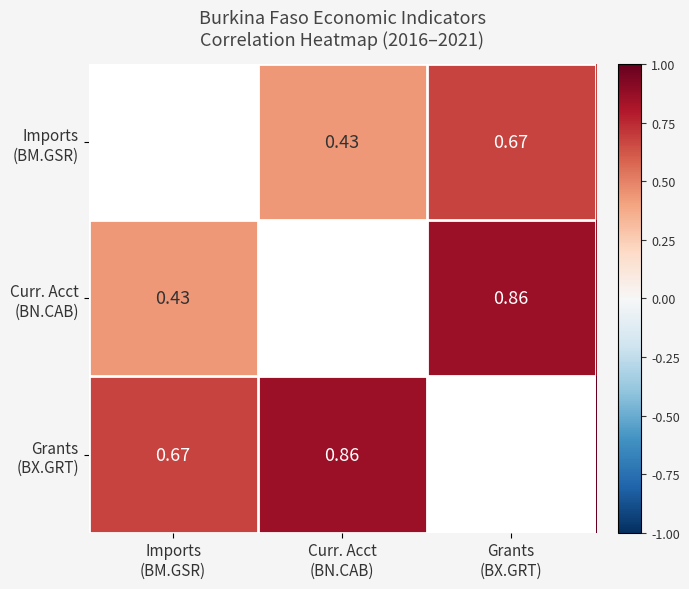

List the series in order of their overall mean, lowest first.

Imports (BM.GSR), Curr. Acct (BN.CAB), Grants (BX.GRT)